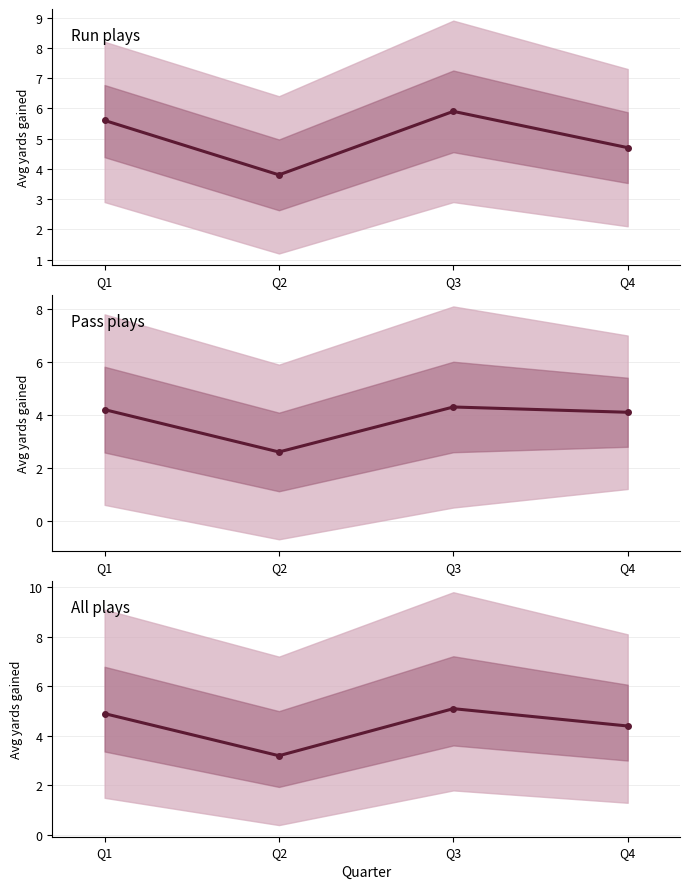

What are all the series names shown in the legend?

Run plays, Pass plays, All plays